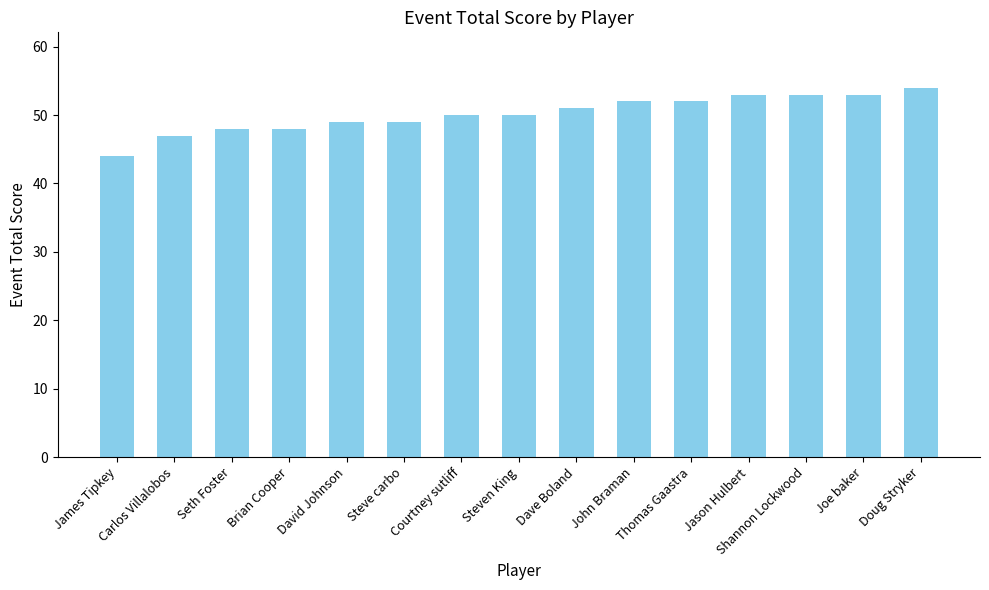

The value at Steven King is 88. True or false?

False